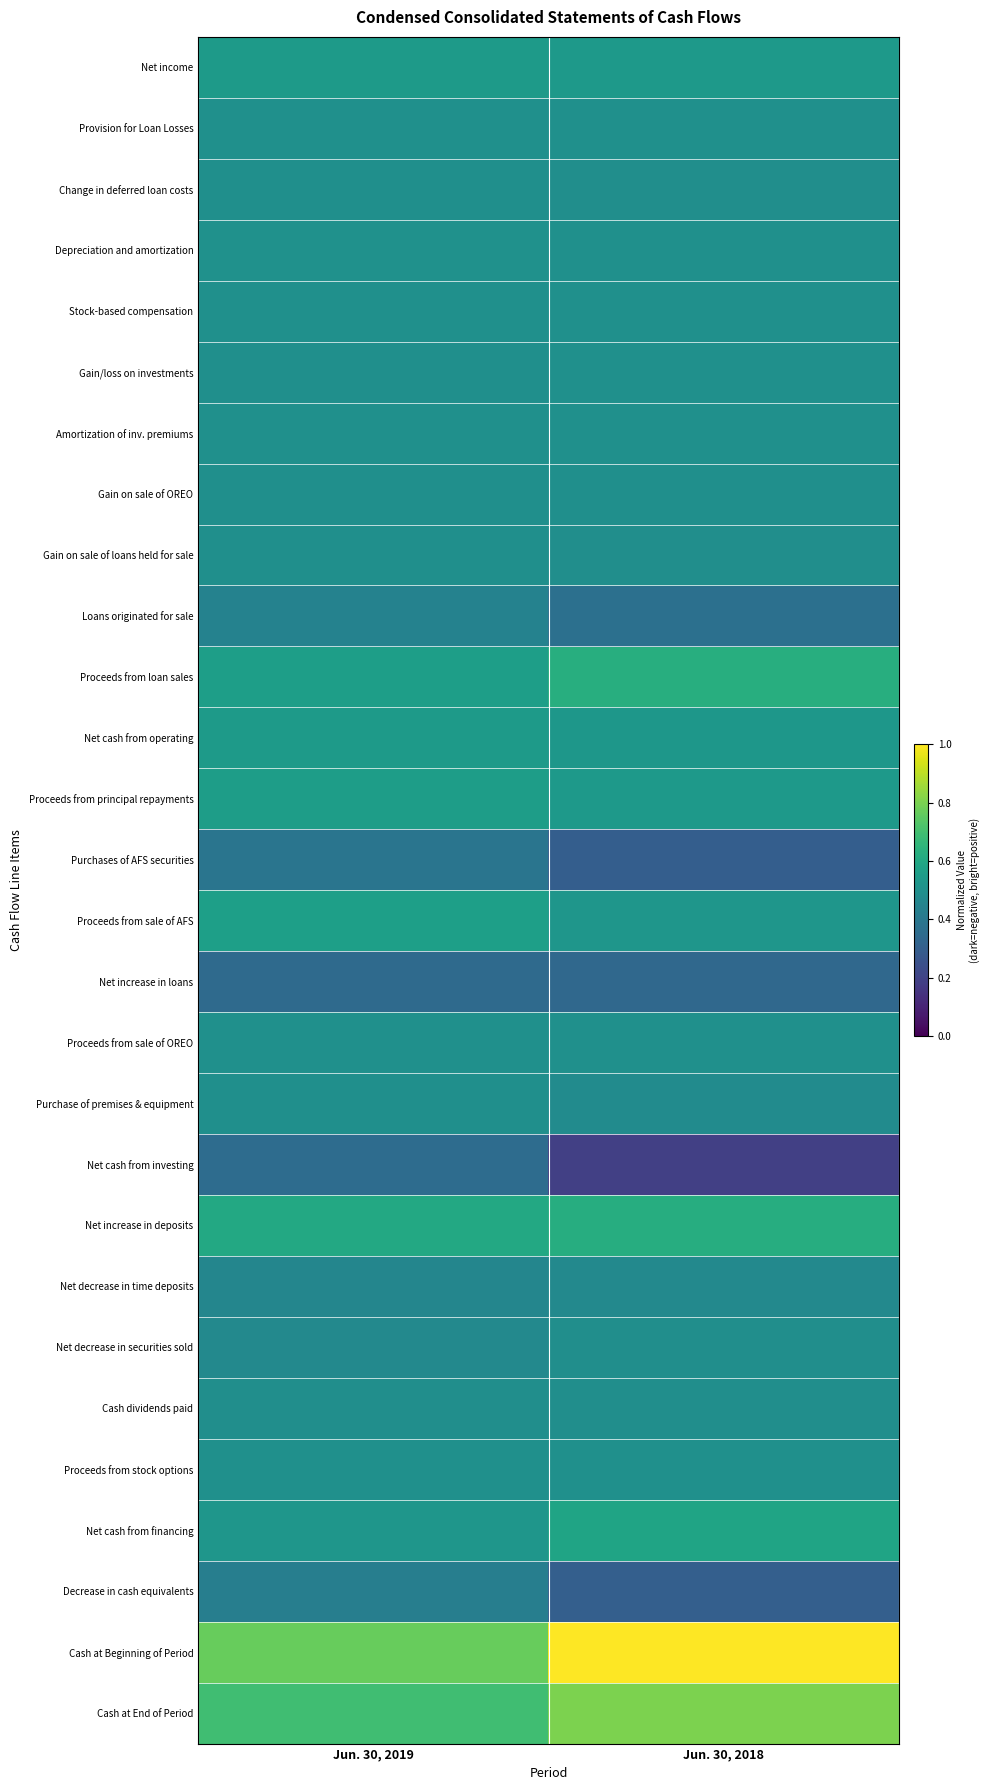

List the series in order of their peak value, lowest first.

Net increase in loans, Net cash from investing, Purchases of AFS securities, Decrease in cash equivalents, Loans originated for sale, Net decrease in time deposits, Net decrease in securities sold, Cash dividends paid, Purchase of premises & equipment, Change in deferred loan costs, Gain on sale of loans held for sale, Gain on sale of OREO, Gain/loss on investments, Stock-based compensation, Proceeds from stock options, Amortization of inv. premiums, Proceeds from sale of OREO, Provision for Loan Losses, Depreciation and amortization, Net income, Net cash from operating, Proceeds from principal repayments, Proceeds from sale of AFS, Net cash from financing, Net increase in deposits, Proceeds from loan sales, Cash at End of Period, Cash at Beginning of Period